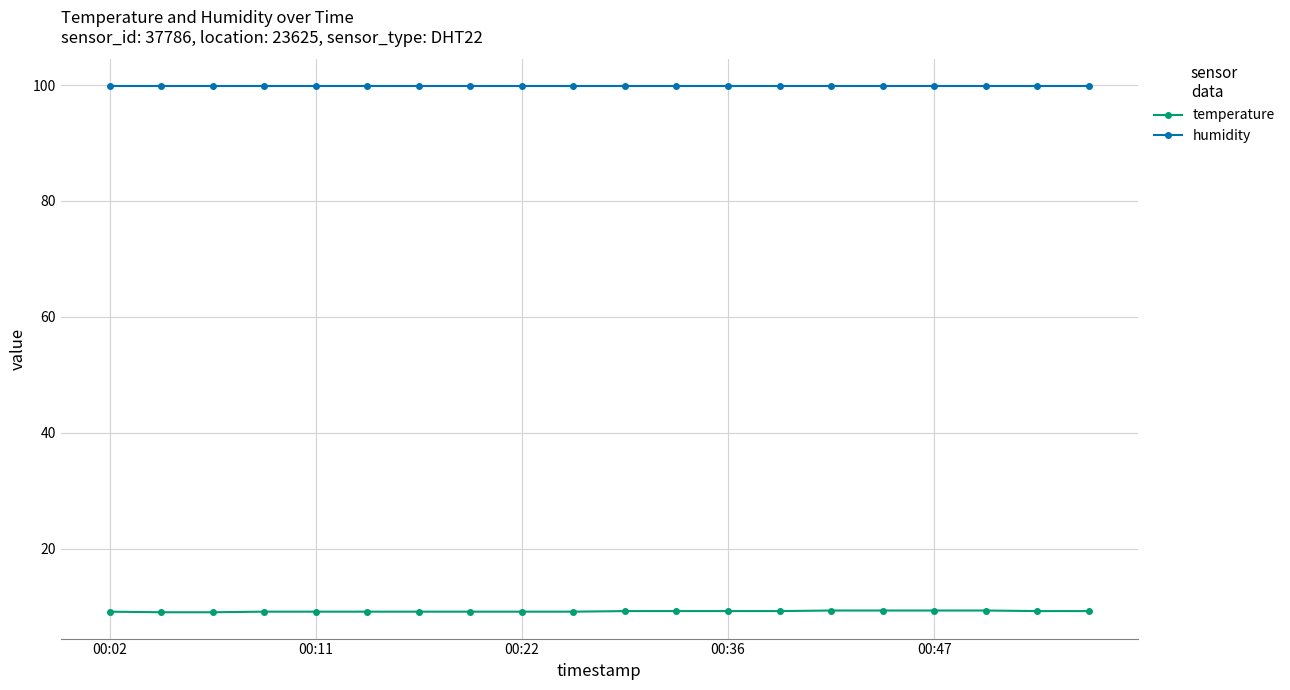

Which series has the largest range (max minus min)?

temperature